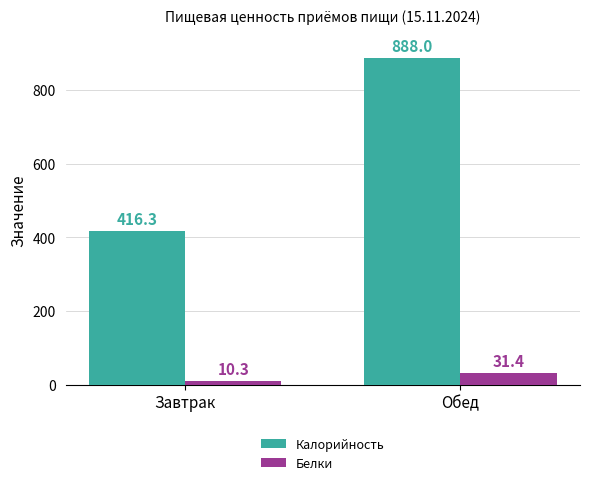

Rank the categories by Калорийность value from highest to lowest.

Обед, Завтрак